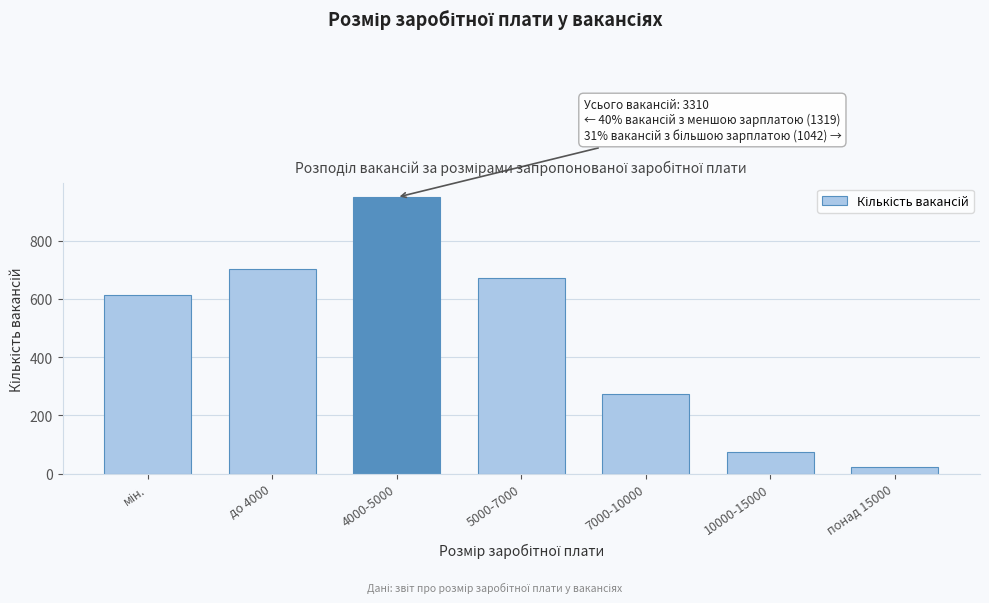

Reading left to right, list all the values displayed in this chart.

615	704	949	671	274	74	23